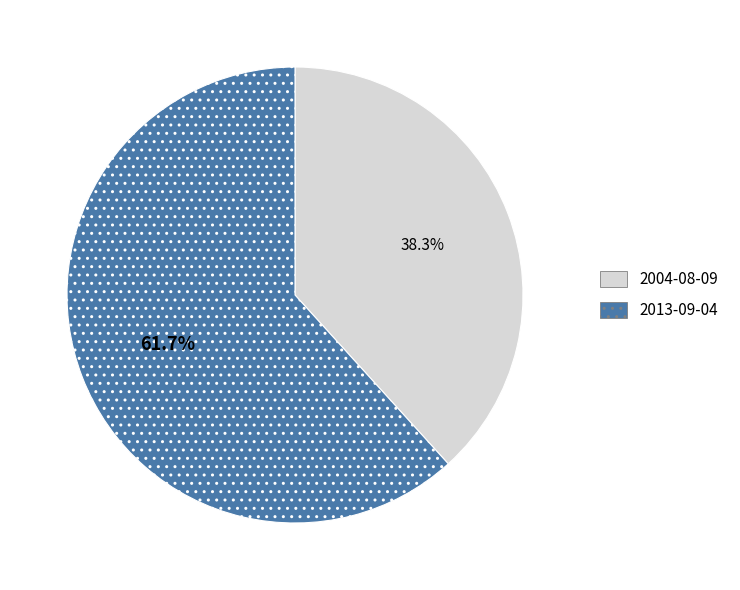

Is the sum of 2004-08-09 and 2013-09-04 greater than half?

Yes